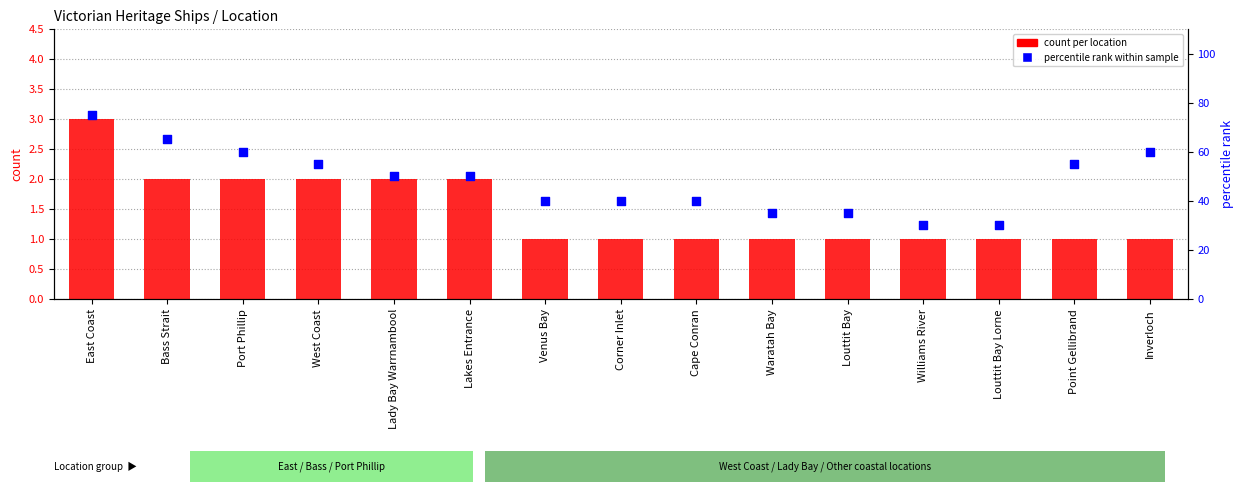

Which series reaches the maximum Y coordinate?

percentile rank within sample